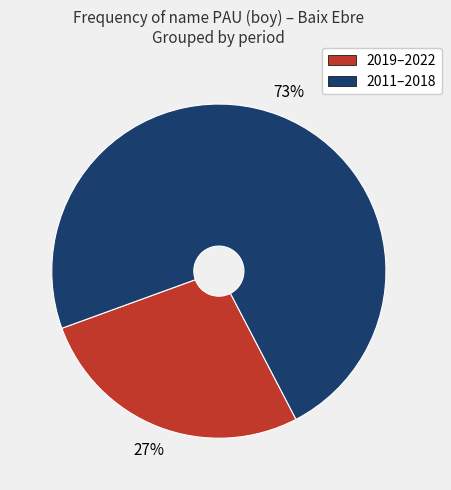

To the nearest percent, what is the average slice percentage?

50%